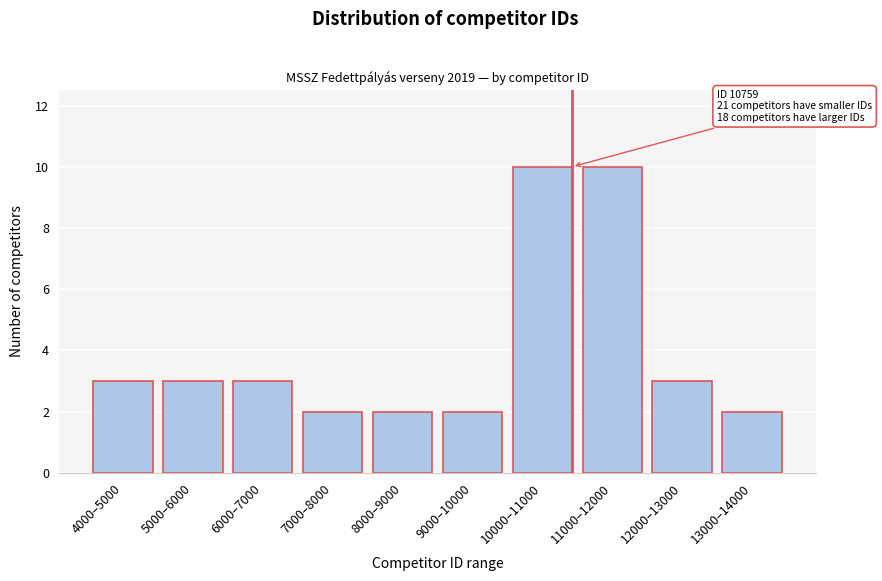

Reading left to right, what are all the values shown in this chart?

3	3	3	2	2	2	10	10	3	2